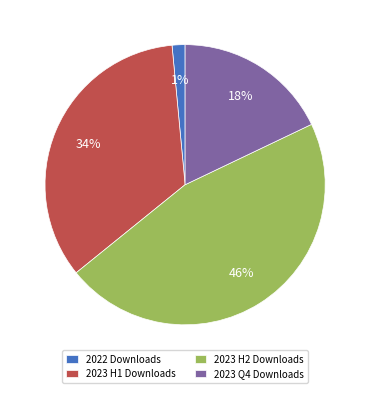

Combined, do 2023 H2 Downloads and 2023 H1 Downloads account for over 50%?

Yes